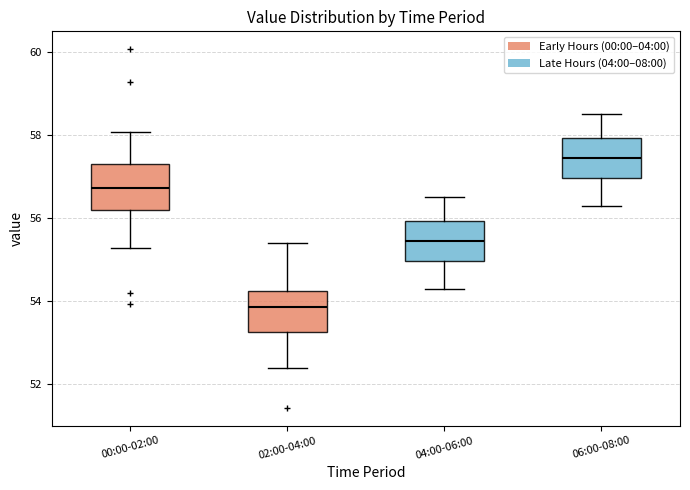

Reading left to right, transcribe this box plot: for each box, give where its median line is, the range the box spans, and where its two whiskers end, as read against the y-axis. The values are not printed on the chart, so give them approximately, as read against the axis.

00:00-02:00: median 56.8, box 56.2 to 57.4, whiskers 55.2 to 58.0
02:00-04:00: median 53.8, box 53.2 to 54.2, whiskers 52.4 to 55.4
04:00-06:00: median 55.4, box 55.0 to 56.0, whiskers 54.4 to 56.6
06:00-08:00: median 57.4, box 57.0 to 58.0, whiskers 56.4 to 58.6